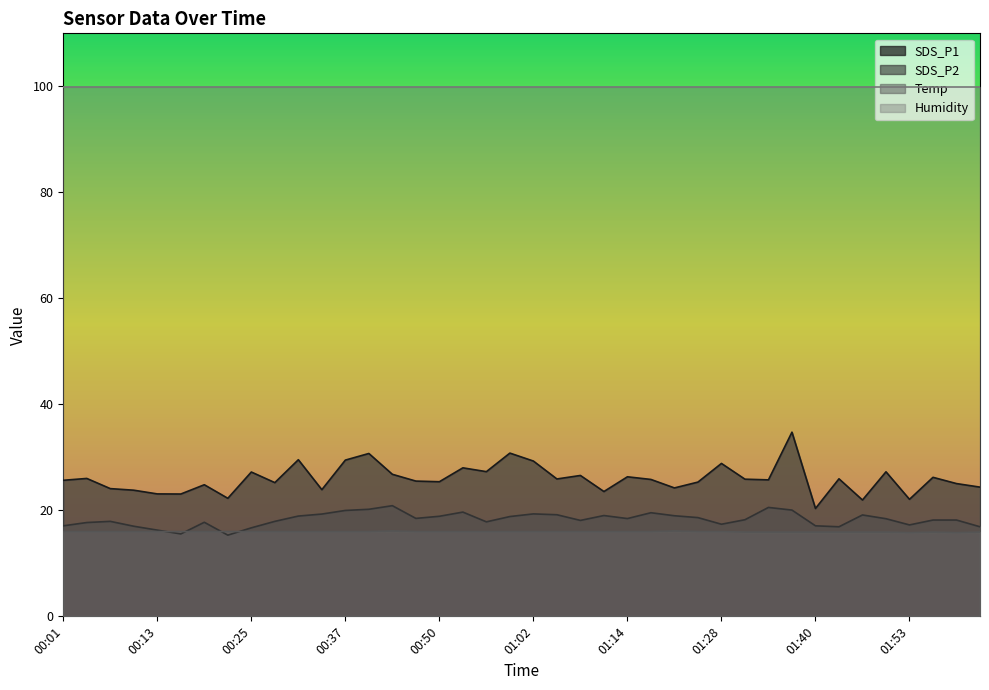

Reading right to left, extract all data points from this chart.

SDS_P1: 02:02=24.4	01:59=25.1	01:56=26.2	01:53=22.1	01:50=27.3	01:46=21.9	01:43=25.9	01:40=20.4	01:37=34.8	01:34=25.8	01:31=25.9	01:28=28.9	01:24=25.3	01:21=24.2	01:17=25.8	01:14=26.3	01:11=23.6	01:08=26.6	01:05=25.9	01:02=29.3	00:59=30.8	00:56=27.3	00:53=28.0	00:50=25.4	00:47=25.5	00:44=26.8	00:40=30.7	00:37=29.5	00:34=23.9	00:31=29.6	00:28=25.2	00:25=27.2	00:22=22.3	00:19=24.8	00:16=23.1	00:13=23.1	00:10=23.8	00:07=24.1	00:04=26.0	00:01=25.7
SDS_P2: 02:02=16.9	01:59=18.2	01:56=18.2	01:53=17.2	01:50=18.4	01:46=19.1	01:43=16.9	01:40=17.1	01:37=20.1	01:34=20.6	01:31=18.2	01:28=17.4	01:24=18.6	01:21=19.0	01:17=19.6	01:14=18.4	01:11=19.0	01:08=18.1	01:05=19.2	01:02=19.3	00:59=18.8	00:56=17.8	00:53=19.7	00:50=18.9	00:47=18.5	00:44=20.9	00:40=20.2	00:37=20.0	00:34=19.3	00:31=18.9	00:28=17.9	00:25=16.7	00:22=15.3	00:19=17.8	00:16=15.6	00:13=16.3	00:10=17.0	00:07=17.9	00:04=17.7	00:01=17.1
Temp: 02:02=15.9	01:59=15.8	01:56=15.9	01:53=15.8	01:50=15.9	01:46=15.9	01:43=15.9	01:40=15.9	01:37=15.9	01:34=15.9	01:31=15.9	01:28=16.0	01:24=16.0	01:21=16.1	01:17=16.0	01:14=16.0	01:11=16.0	01:08=16.0	01:05=16.0	01:02=16.0	00:59=16.0	00:56=16.0	00:53=16.0	00:50=16.0	00:47=16.0	00:44=16.1	00:40=16.0	00:37=16.0	00:34=16.0	00:31=16.0	00:28=16.0	00:25=16.0	00:22=16.0	00:19=16.0	00:16=16.0	00:13=16.0	00:10=16.0	00:07=16.0	00:04=16.0	00:01=16.0